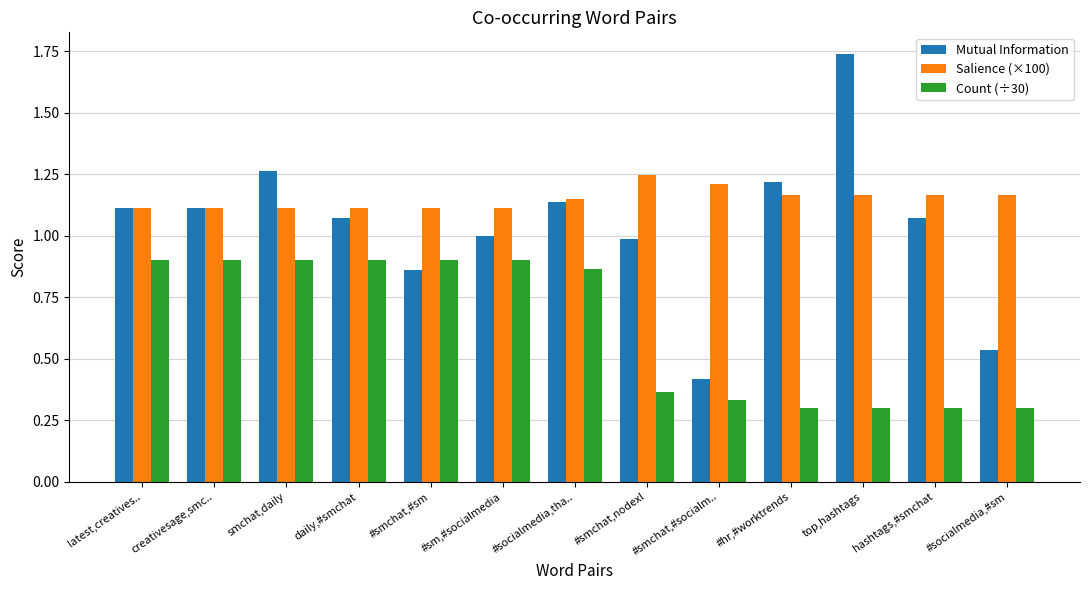

At how many categories does at least one series exceed 0?

13